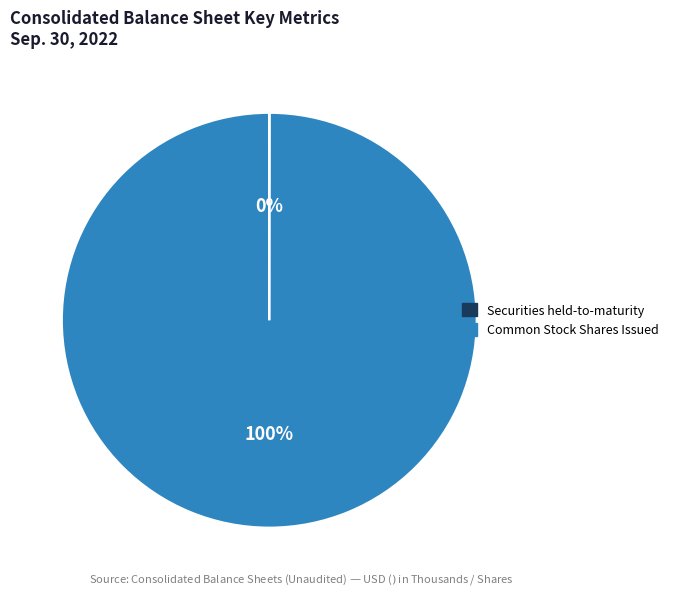

Is there a majority slice in this chart?

Yes